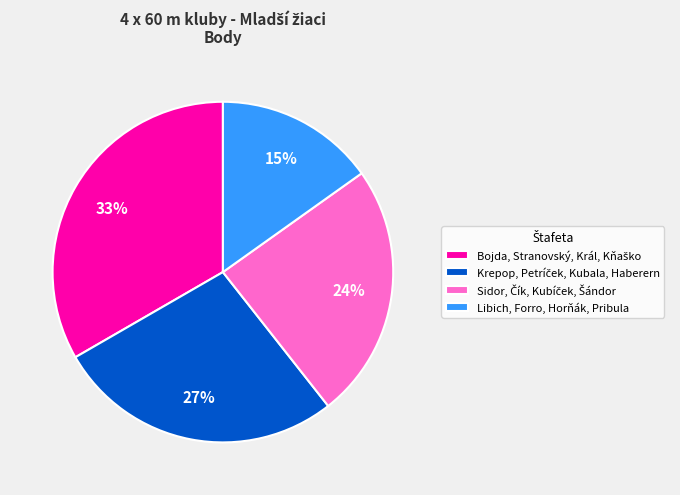

How many segments does this pie chart have?

4